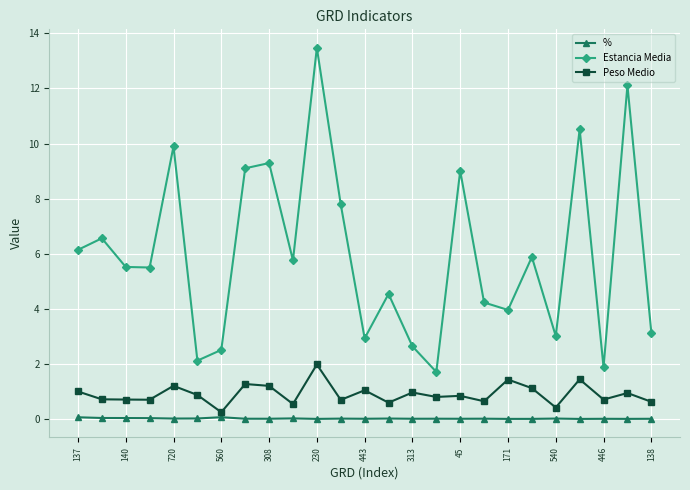

At how many categories does at least one series exceed 5?

14